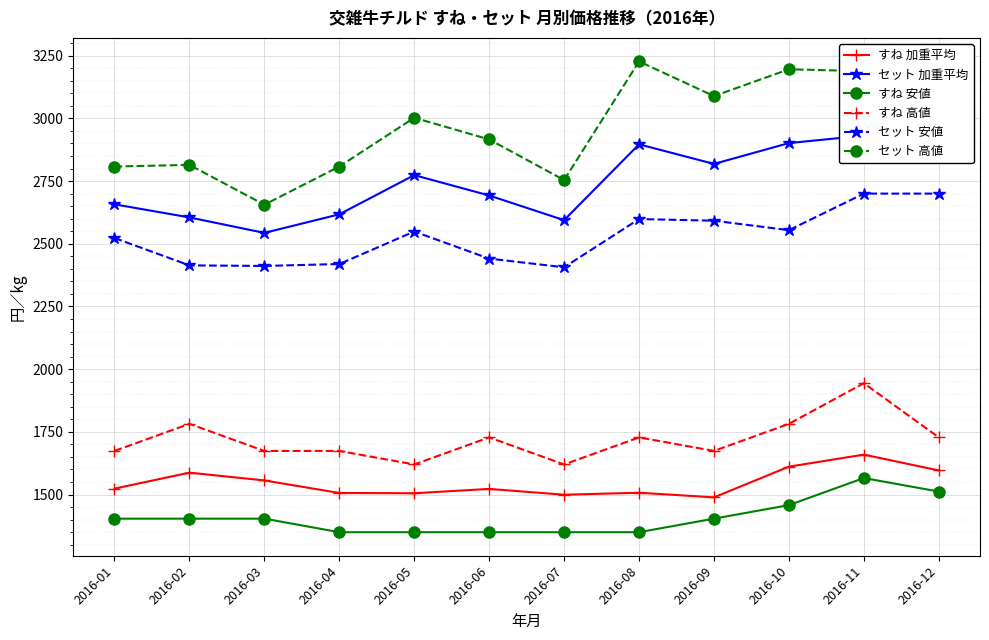

What is the sum of all セット 高値 values?

35644.3